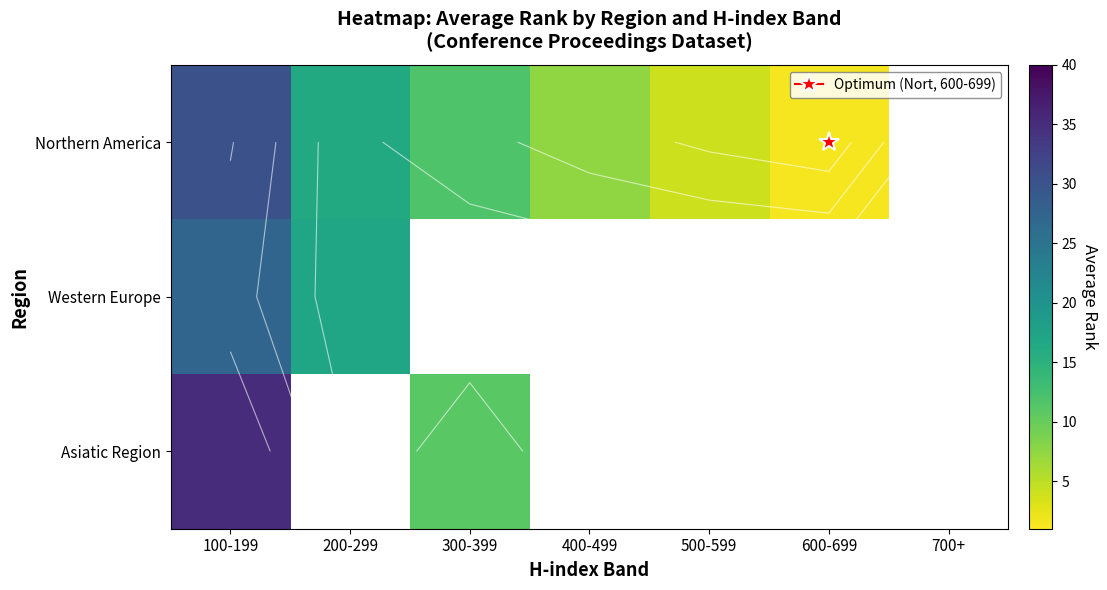

At which label is Western Europe closest to 22?

200-299